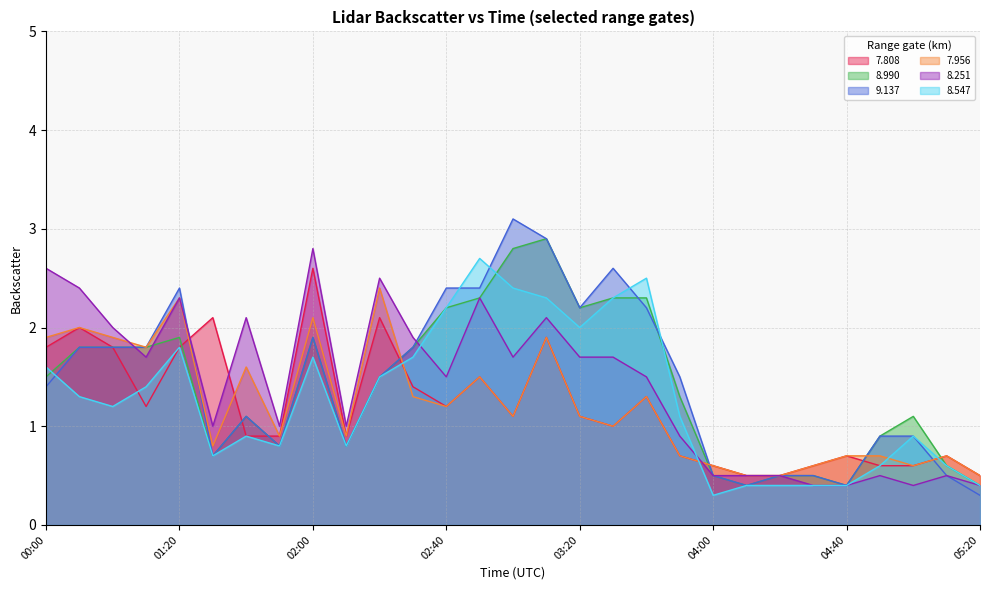

What is the difference between the maximum and second lowest values in the   9.137 series?

2.7